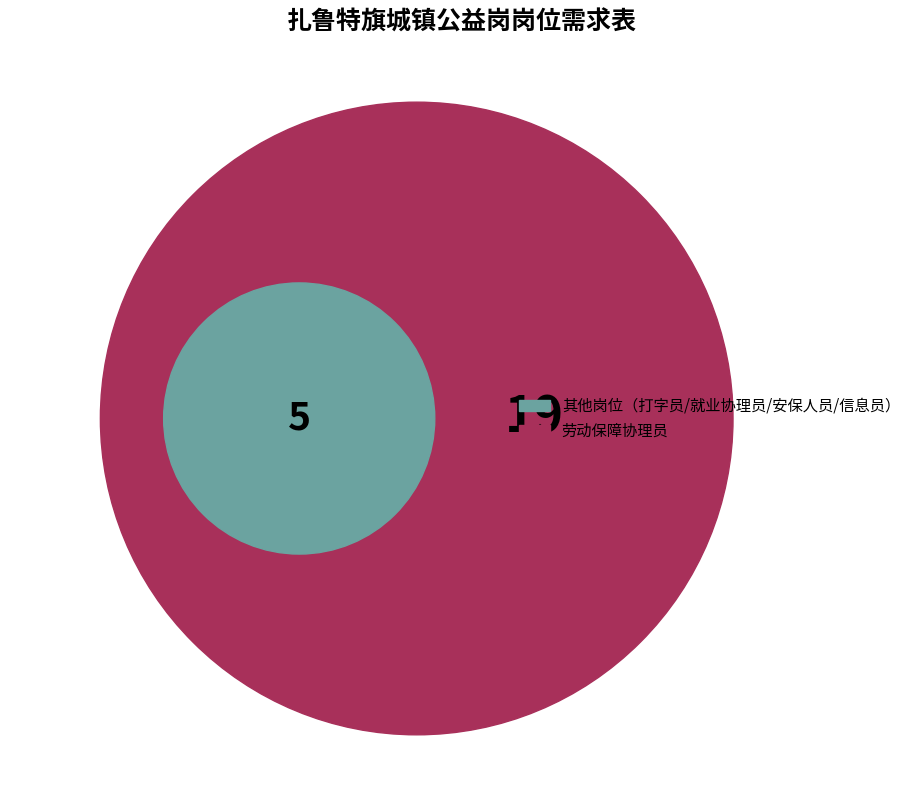

The 就业协理员 slice represents 1% of the pie. True or false?

False